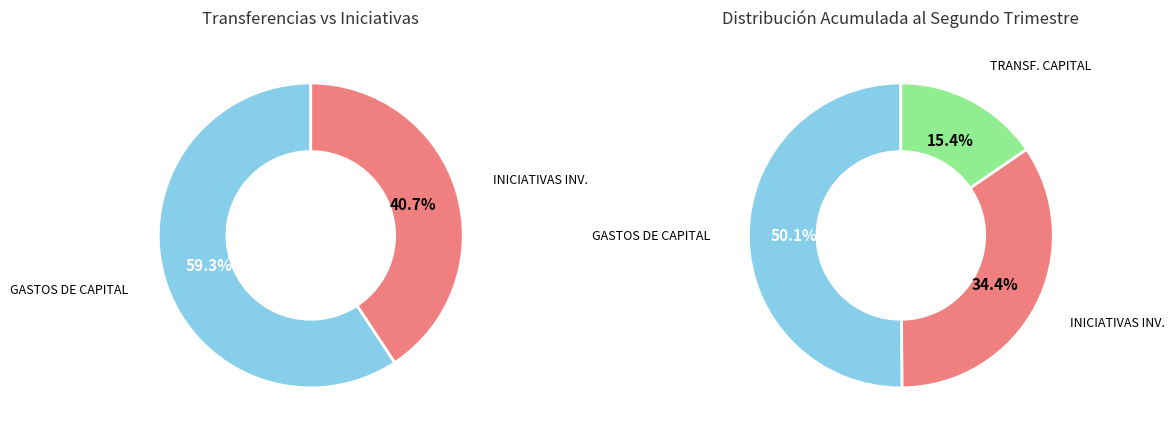

What percentage is NOT represented by TRANSFERENCIAS DE CAPITAL?

84.6%